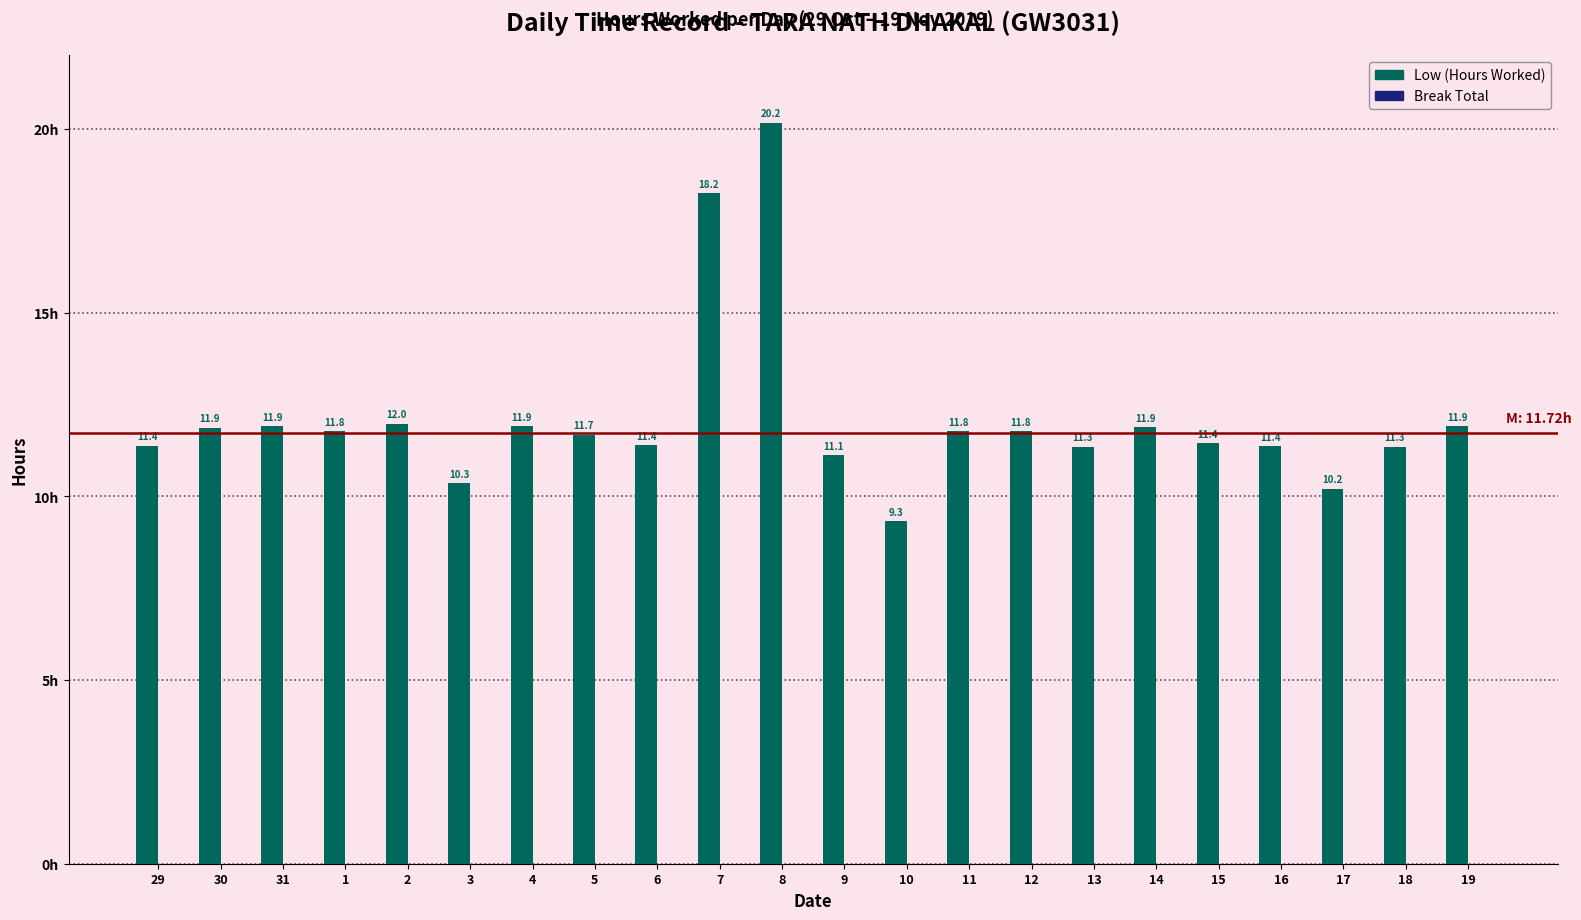

True or false: the data shows 4.7 at 29.

False